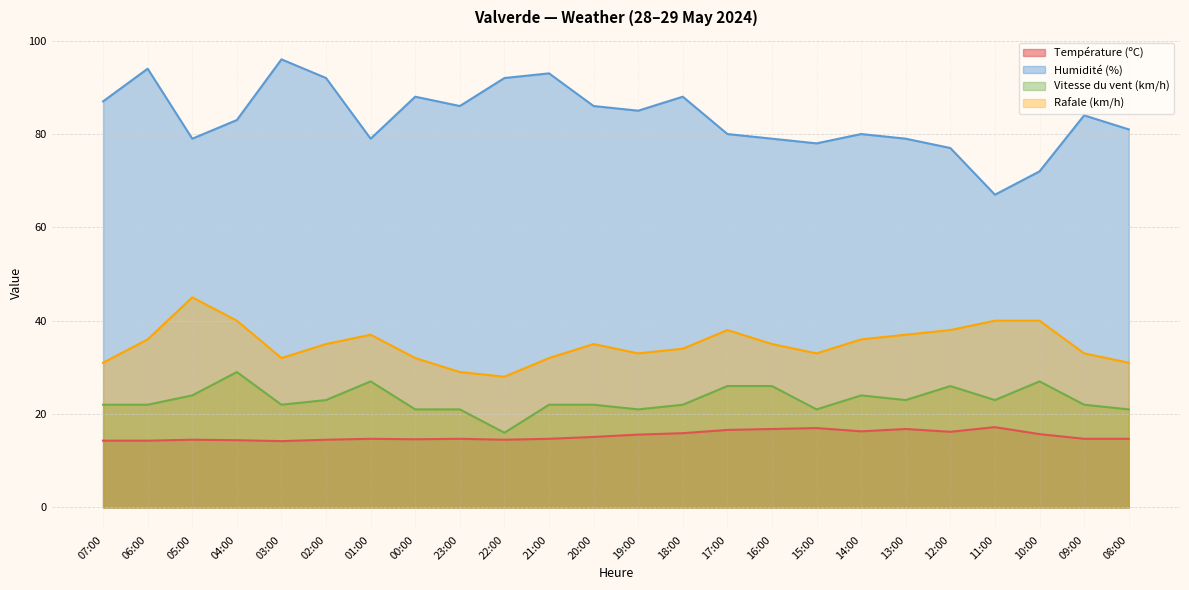

True or false: Rafale (km/h) has more than 2 points higher than both neighbors.

True